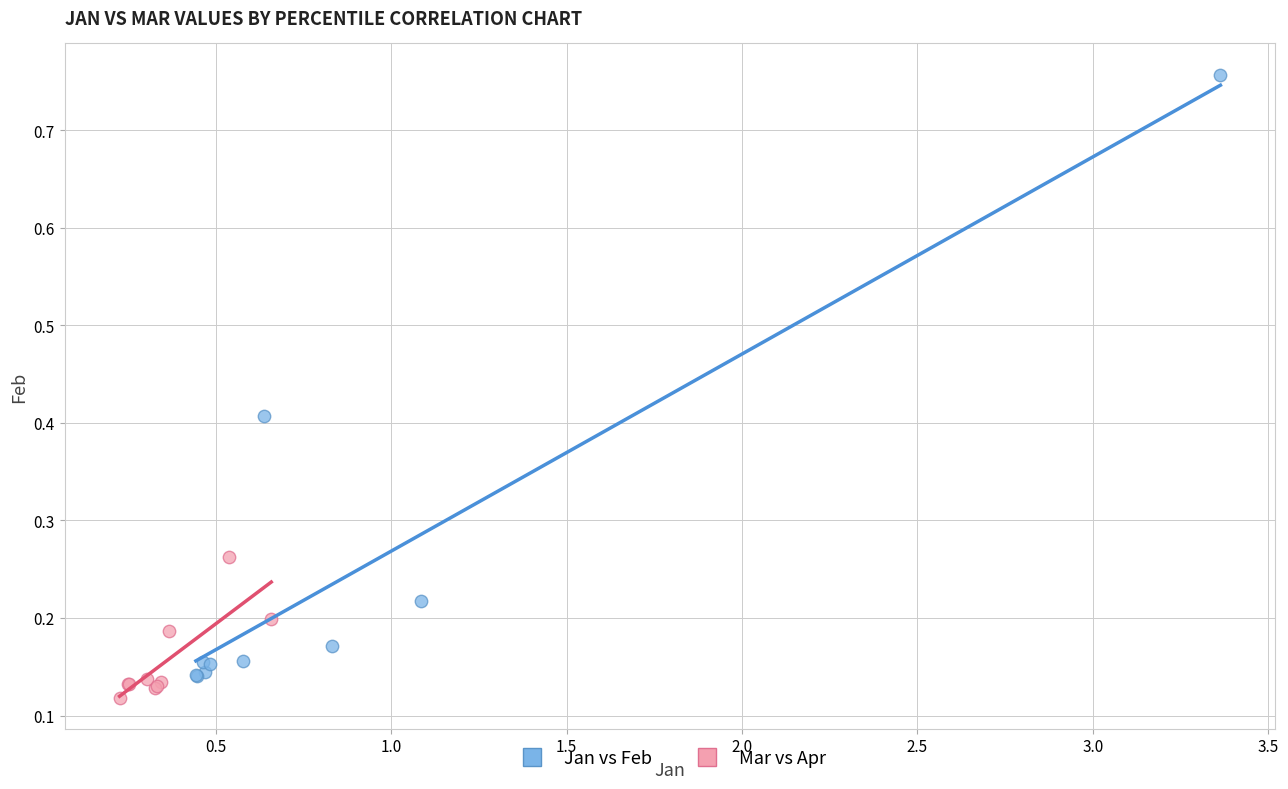

Which series reaches the maximum Y coordinate?

Jan vs Feb